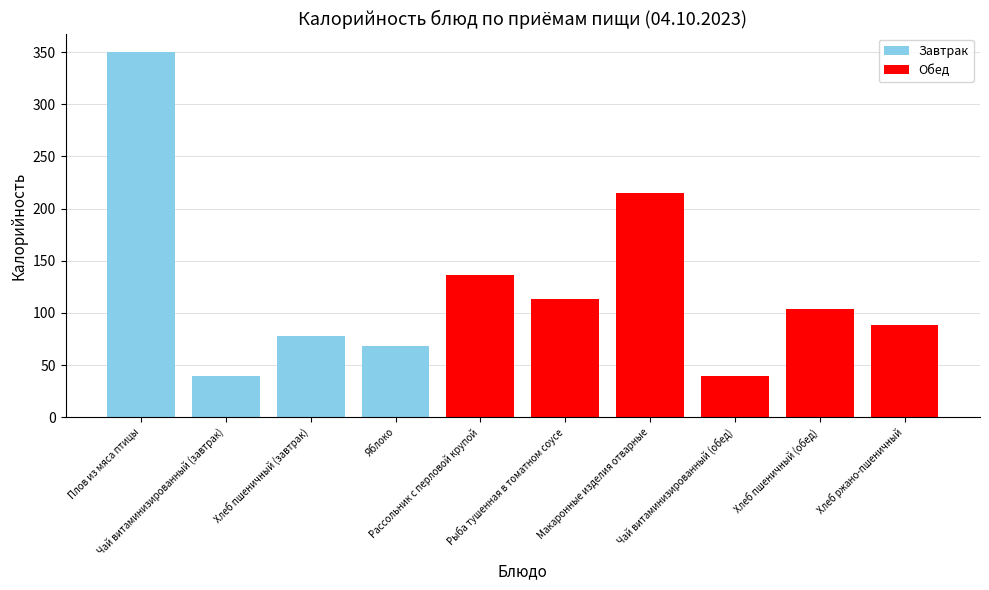

What is the lowest value of the Завтрак series?

39.4